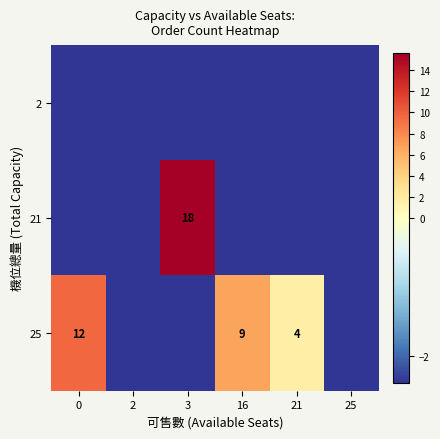

List the labels in order of 21 value, largest first.

3, 0, 2, 16, 21, 25